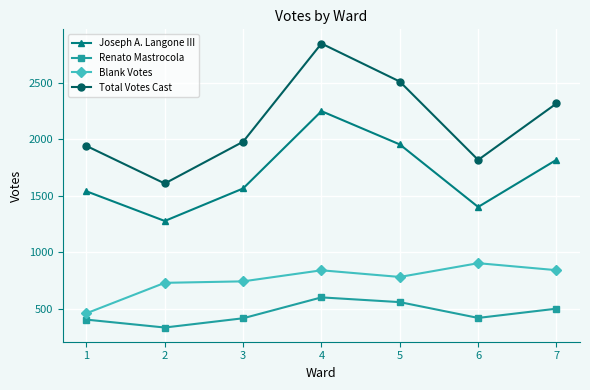

What is the difference between the maximum and minimum values in the Renato Mastrocola series?

267